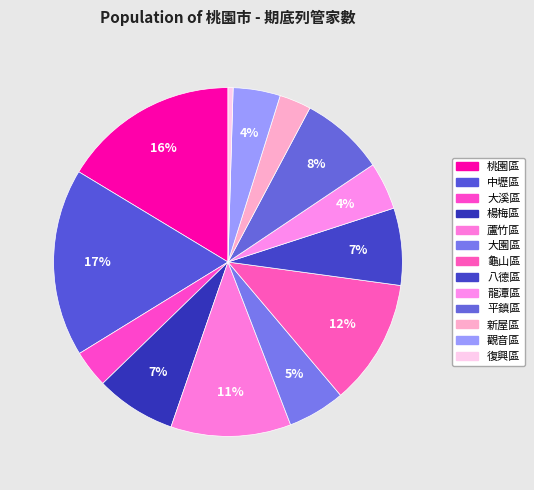

How many segments does this pie chart have?

13